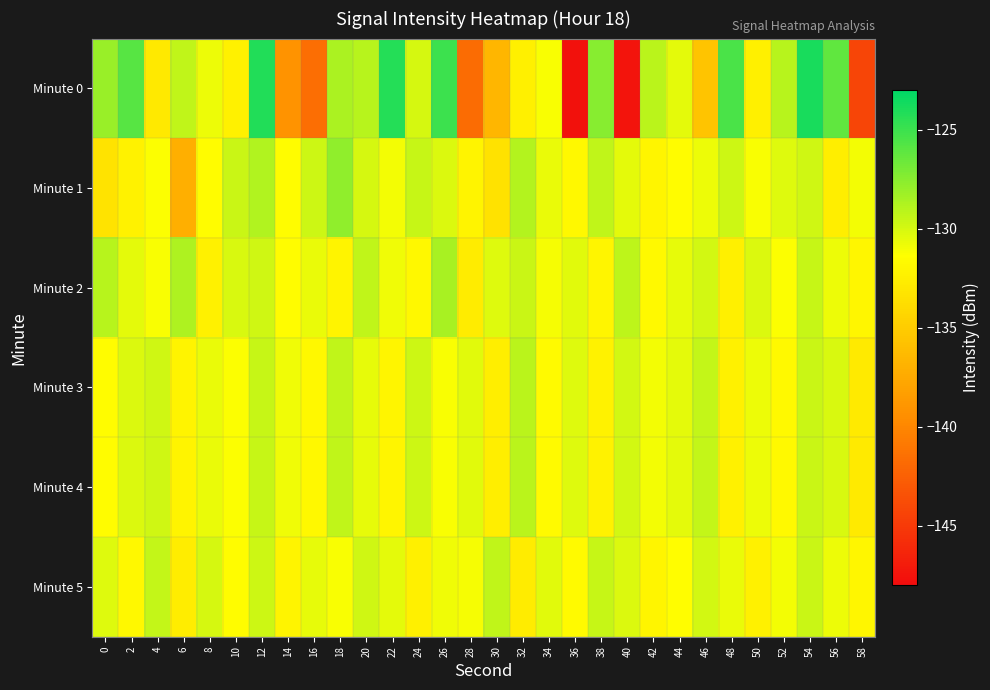

Reading left to right, list all the values displayed in this chart.

Minute 0: 0=-128.1	2=-125.9	4=-132.9	6=-129.3	8=-130.8	10=-132.3	12=-124.1	14=-139.2	16=-141.6	18=-128.7	20=-129.0	22=-124.2	24=-130.0	26=-125.0	28=-141.7	30=-136.6	32=-132.4	34=-131.2	36=-147.7	38=-127.5	40=-147.5	42=-129.1	44=-130.5	46=-135.5	48=-125.5	50=-132.4	52=-129.0	54=-123.9	56=-126.2	58=-144.2
Minute 1: 0=-133.3	2=-132.3	4=-131.3	6=-137.1	8=-131.6	10=-129.6	12=-128.8	14=-131.6	16=-129.7	18=-127.7	20=-130.0	22=-131.0	24=-129.5	26=-130.2	28=-132.1	30=-133.4	32=-128.9	34=-130.7	36=-131.8	38=-129.3	40=-130.5	42=-132.0	44=-131.5	46=-130.8	48=-129.7	50=-131.2	52=-130.3	54=-129.8	56=-132.5	58=-131.0
Minute 2: 0=-129.0	2=-130.5	4=-131.2	6=-128.7	8=-132.3	10=-130.1	12=-129.8	14=-131.5	16=-130.7	18=-132.1	20=-129.3	22=-130.9	24=-131.8	26=-128.5	28=-132.7	30=-130.3	32=-129.6	34=-131.1	36=-130.4	38=-132.0	40=-129.2	42=-131.7	44=-130.6	46=-129.9	48=-132.4	50=-130.2	52=-131.3	54=-129.5	56=-130.8	58=-131.9
Minute 3: 0=-131.5	2=-130.2	4=-129.8	6=-132.1	8=-130.7	10=-131.3	12=-129.5	14=-130.9	16=-131.8	18=-129.3	20=-130.6	22=-132.0	24=-129.7	26=-131.2	28=-130.4	30=-132.5	32=-129.1	34=-131.6	36=-130.3	38=-132.2	40=-129.9	42=-131.0	44=-130.5	46=-129.4	48=-132.3	50=-130.8	52=-131.7	54=-129.6	56=-130.1	58=-132.8
Minute 4: 0=-131.5	2=-130.2	4=-129.8	6=-132.1	8=-130.7	10=-131.3	12=-129.5	14=-130.9	16=-131.8	18=-129.3	20=-130.6	22=-132.0	24=-129.7	26=-131.2	28=-130.4	30=-132.5	32=-129.1	34=-131.6	36=-130.3	38=-132.2	40=-129.9	42=-131.0	44=-130.5	46=-129.4	48=-132.3	50=-130.8	52=-131.7	54=-129.6	56=-130.1	58=-132.8
Minute 5: 0=-130.3	2=-131.8	4=-129.4	6=-132.6	8=-130.0	10=-131.5	12=-129.7	14=-132.1	16=-130.6	18=-131.2	20=-129.8	22=-130.5	24=-132.4	26=-130.9	28=-131.1	30=-129.3	32=-132.7	34=-130.4	36=-131.6	38=-129.5	40=-130.2	42=-132.0	44=-131.4	46=-129.9	48=-130.7	50=-132.3	52=-131.0	54=-129.6	56=-130.8	58=-131.9